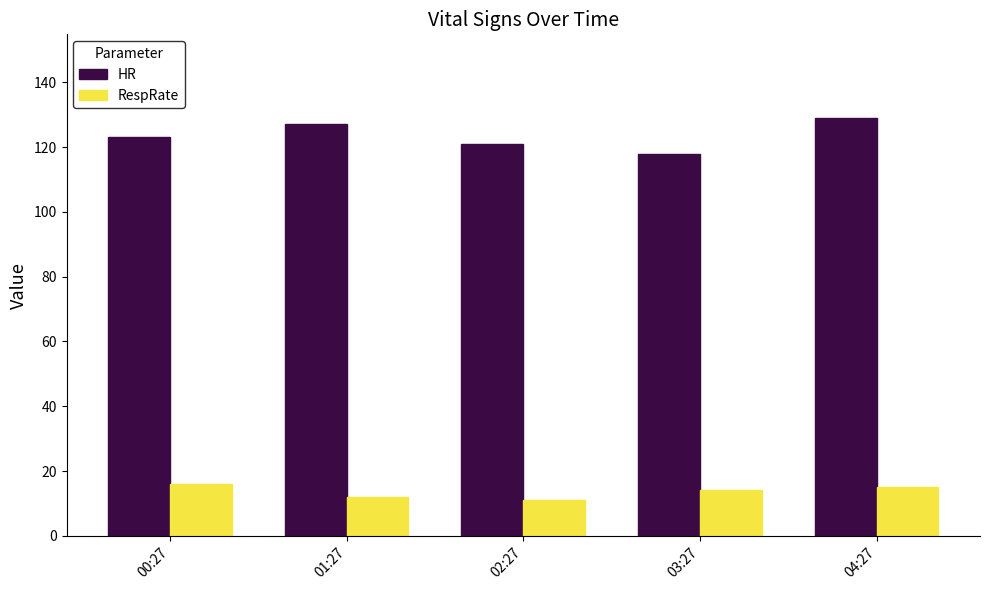

What is the value of the RespRate bar at the 4th from the left?

14